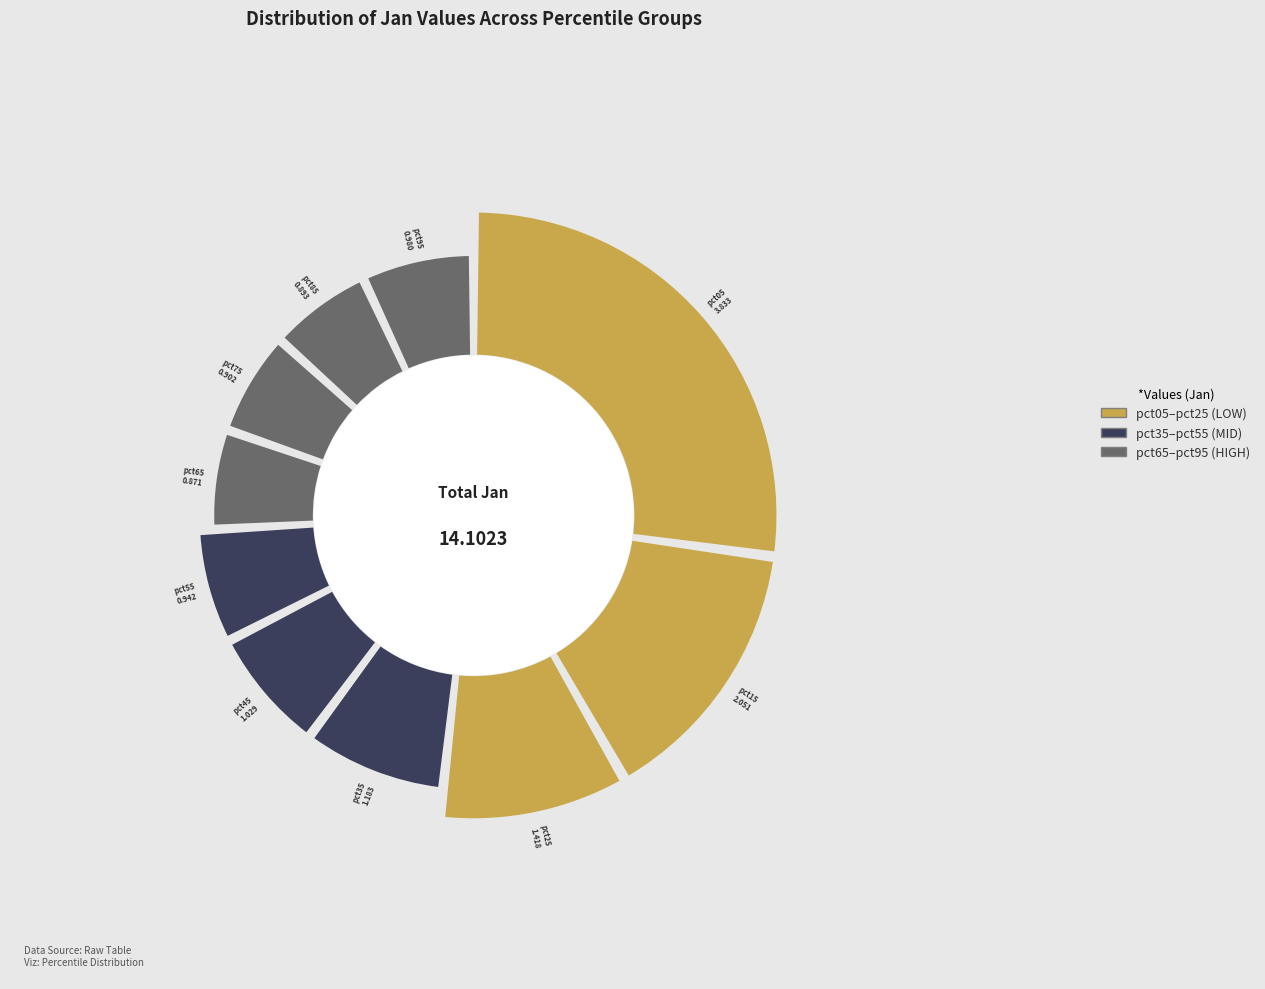

To the nearest percent, what portion does pct15 represent?

15%